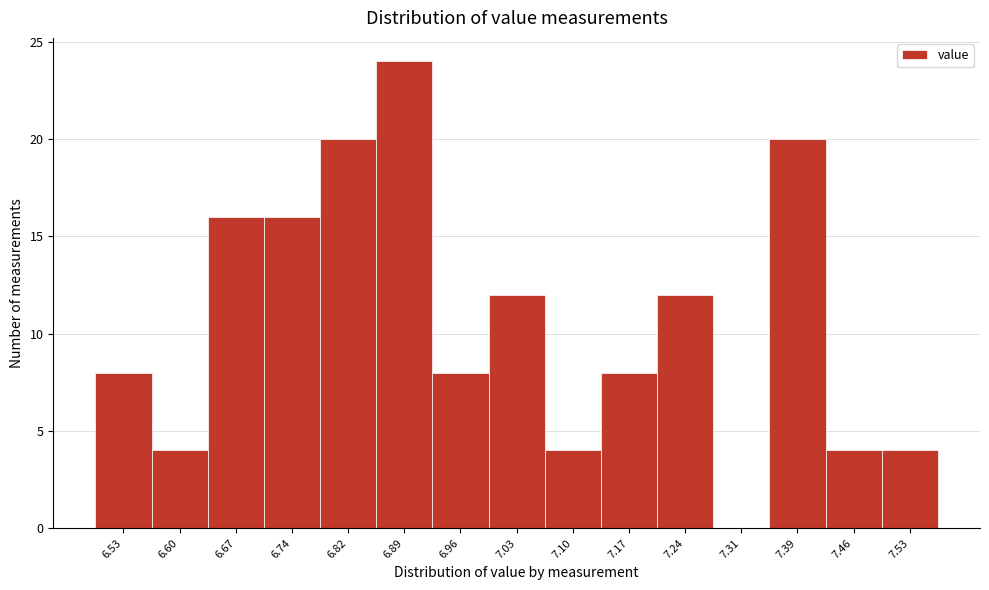

Reading left to right, transcribe all the data shown in this chart.

6.53=8	6.60=4	6.67=16	6.74=16	6.82=20	6.89=24	6.96=8	7.03=12	7.10=4	7.17=8	7.24=12	7.31=0	7.39=20	7.46=4	7.53=4